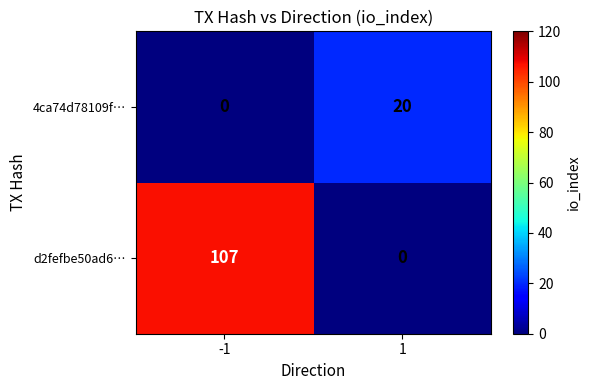

What is the maximum value shown in the chart?

107